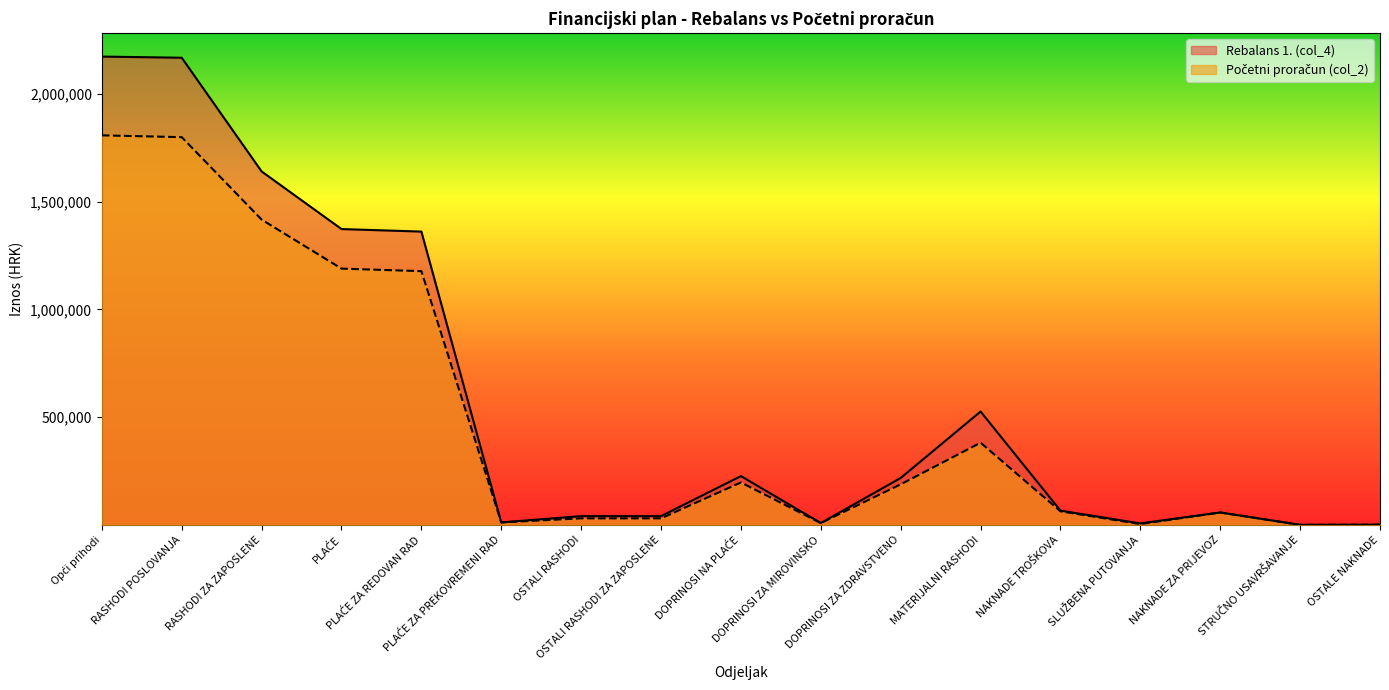

Does the chart display data point markers on the line(s)?

No